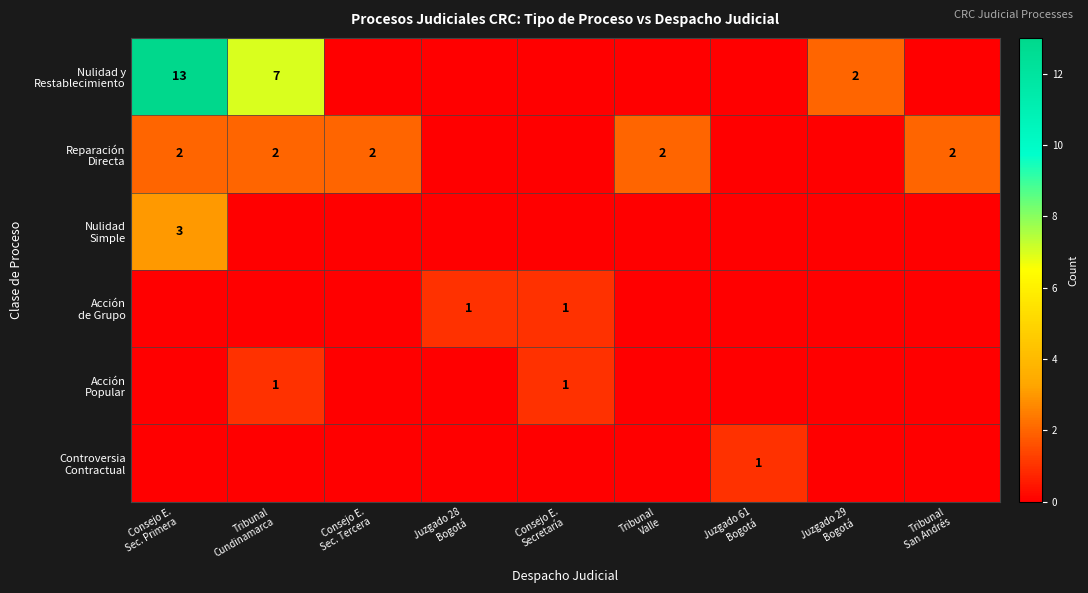

How many Acción de Grupo values are between 0 and 1?

9